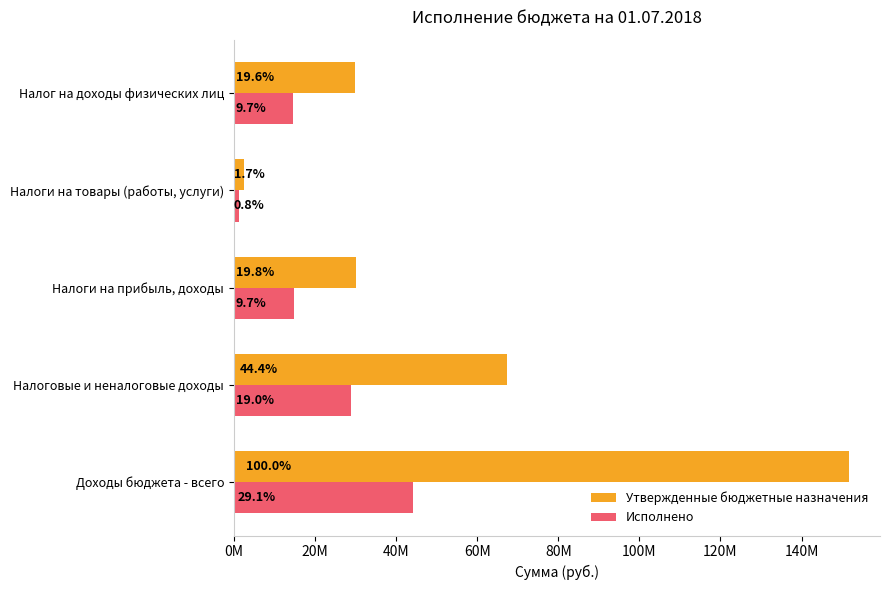

List the series in order of their overall mean, highest first.

Утвержденные бюджетные назначения, Исполнено